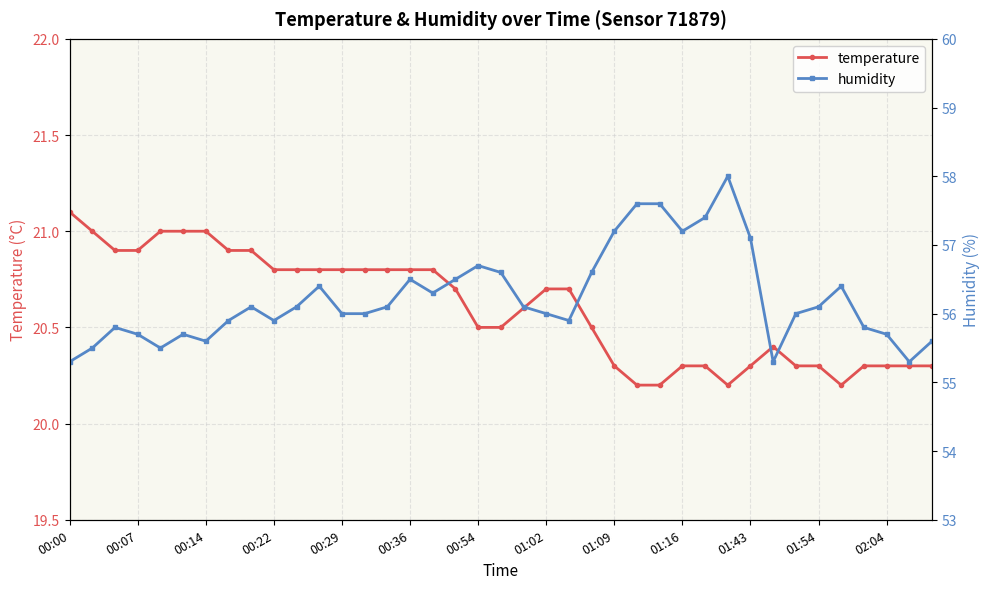

How many data points in humidity are above 56?

20